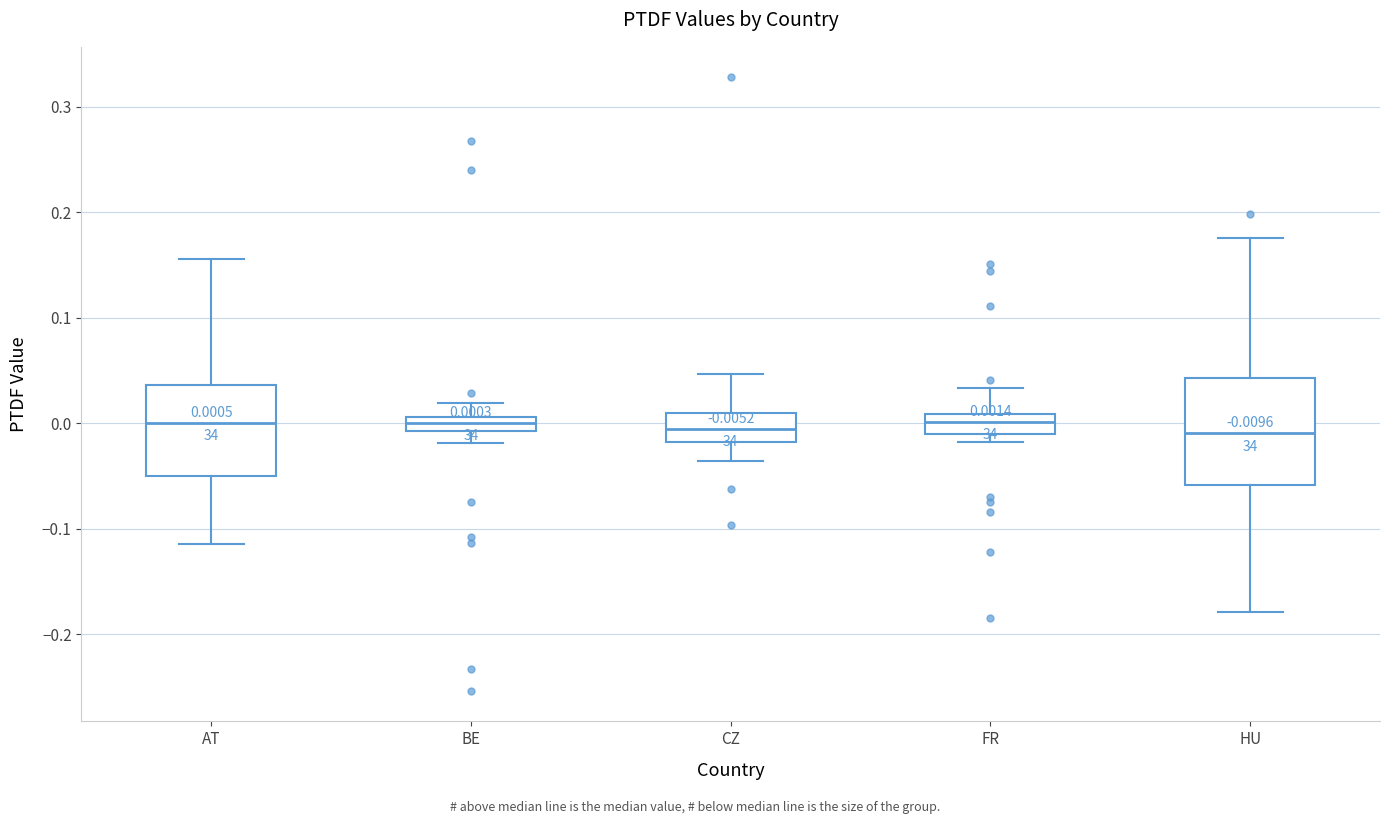

Which box is the tallest, from its lower edge to its upper edge?

HU